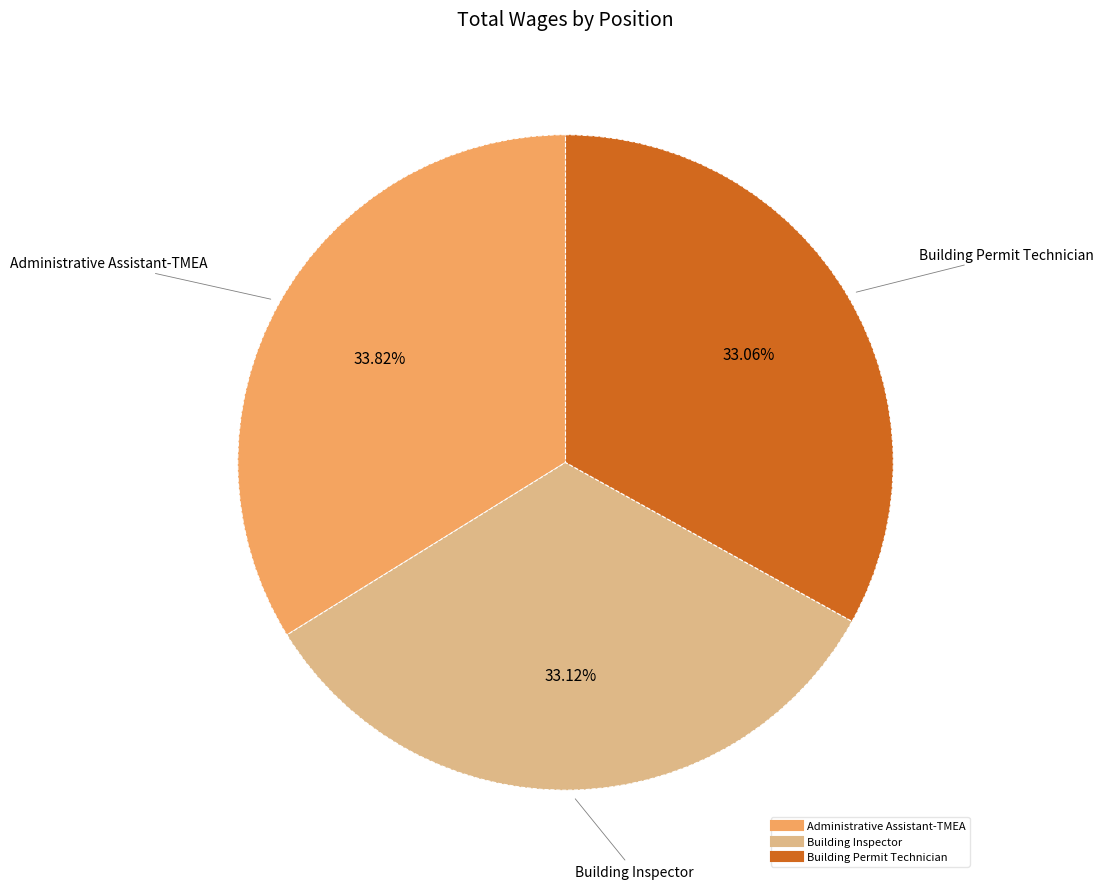

Which category has the biggest portion of the pie?

Administrative Assistant-TMEA